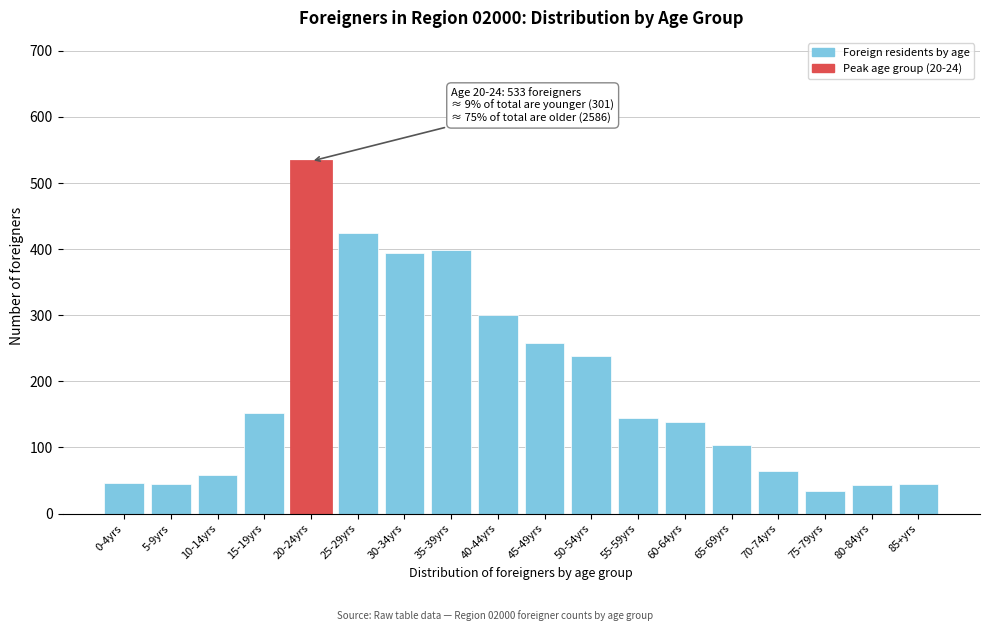

Approximately how many times larger is the value at 60-64yrs compared to 0-4yrs?

3.0